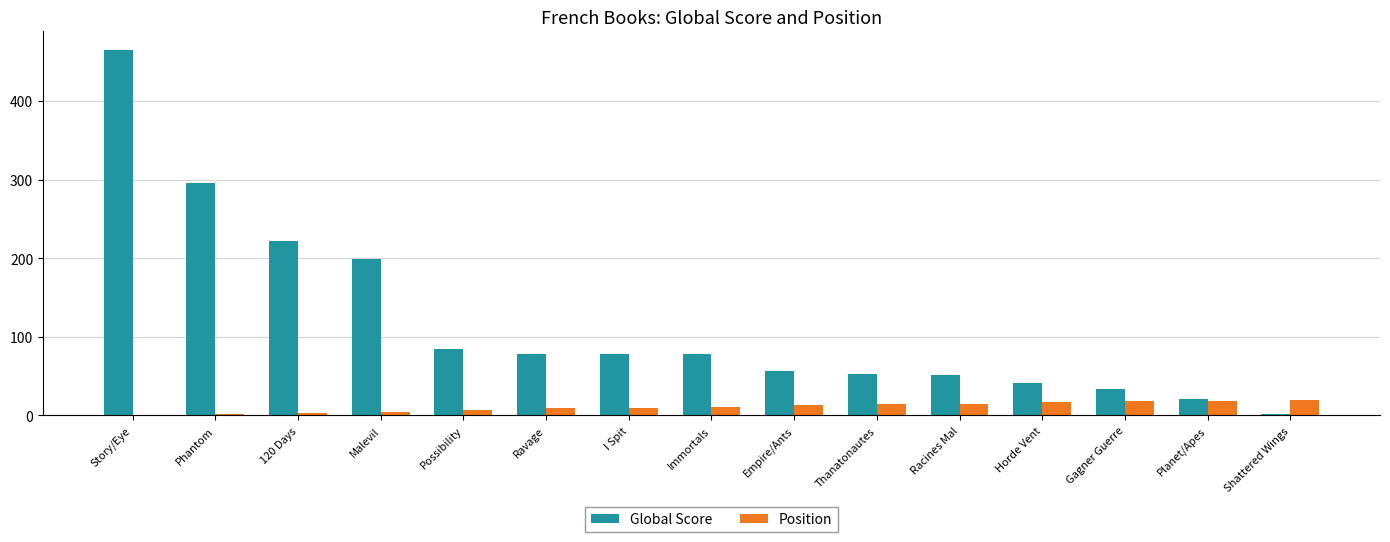

What is the maximum value shown in the chart?

465